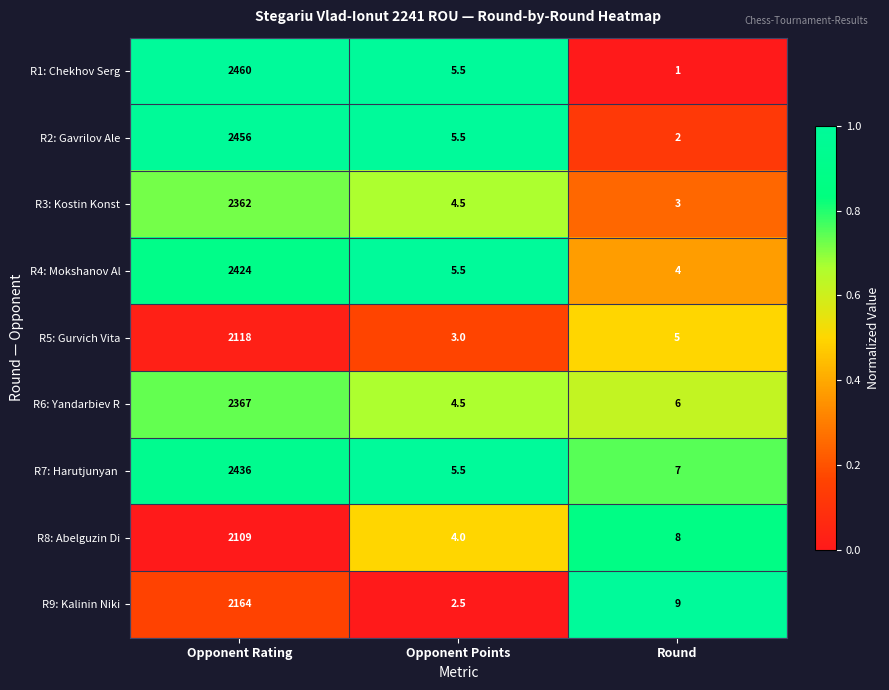

At which label does R3: Kostin Konst first exceed 4?

Opponent Rating